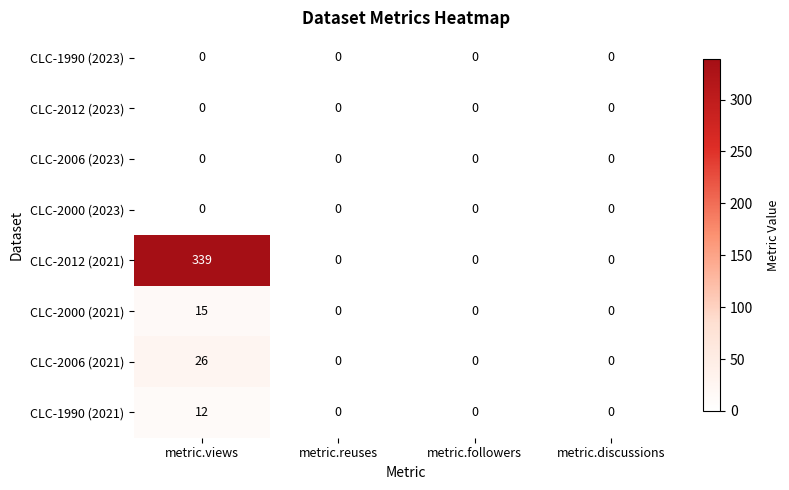

Which series has the largest total across all categories?

CLC-2012 (2021)